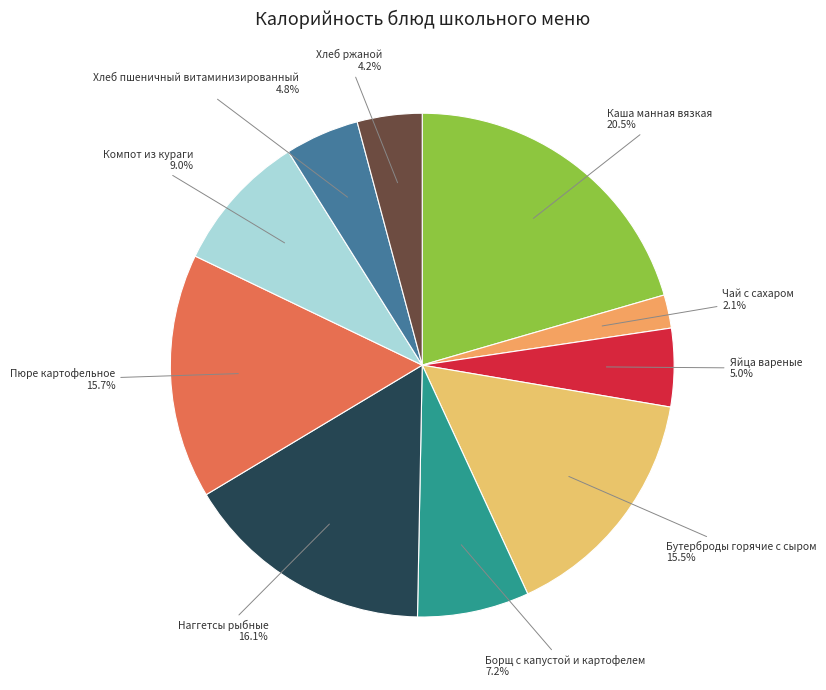

Count the number of slices in the pie.

10